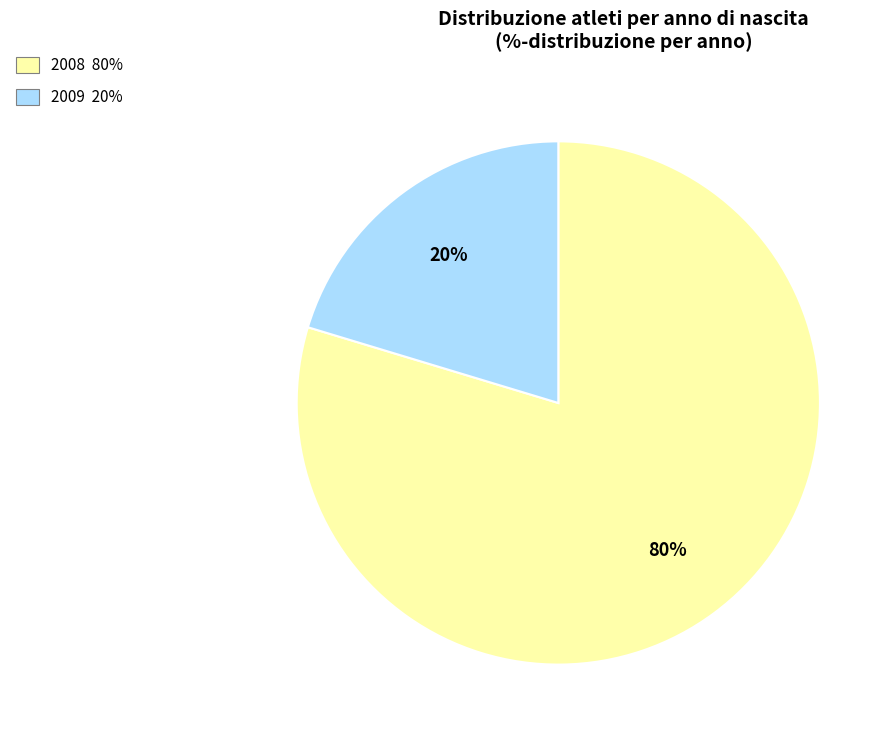

The 2008 slice represents 53% of the pie. True or false?

False